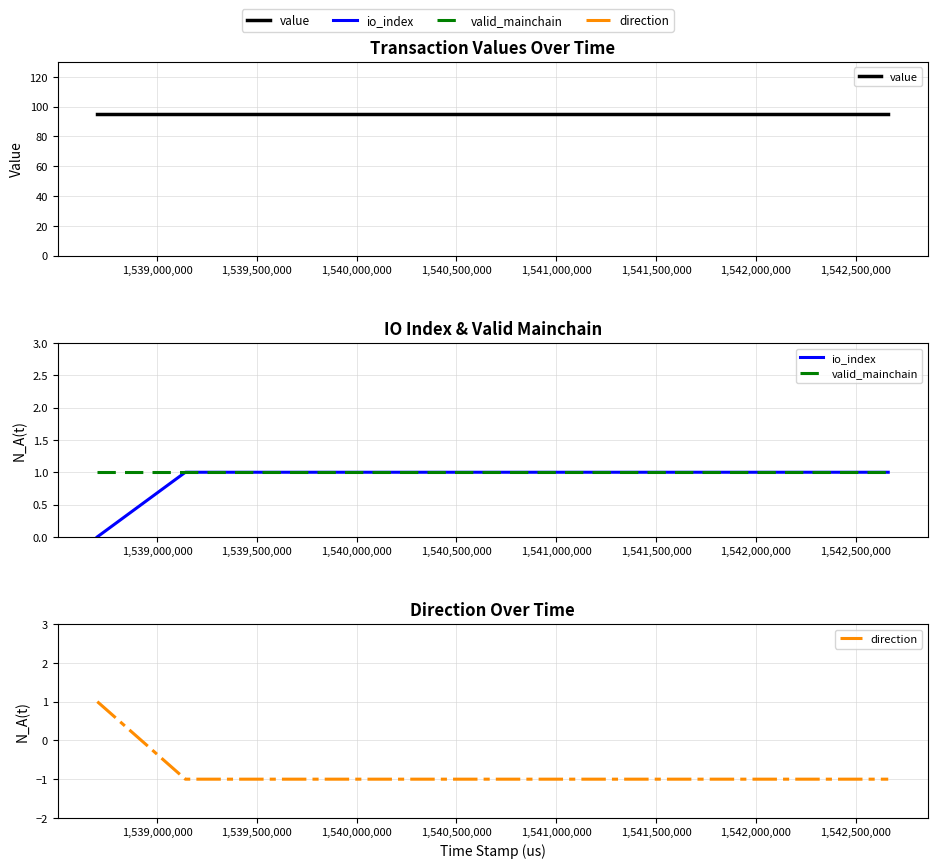

What is the label of the 5th point from the right?

1,540,000,000